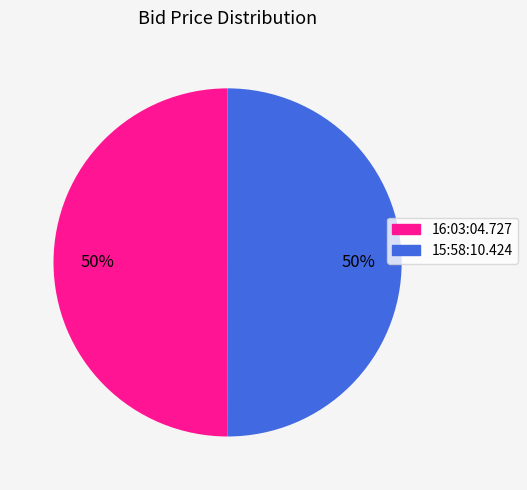

Is the sum of 15:58:10.424 and 16:03:04.727 greater than half?

Yes